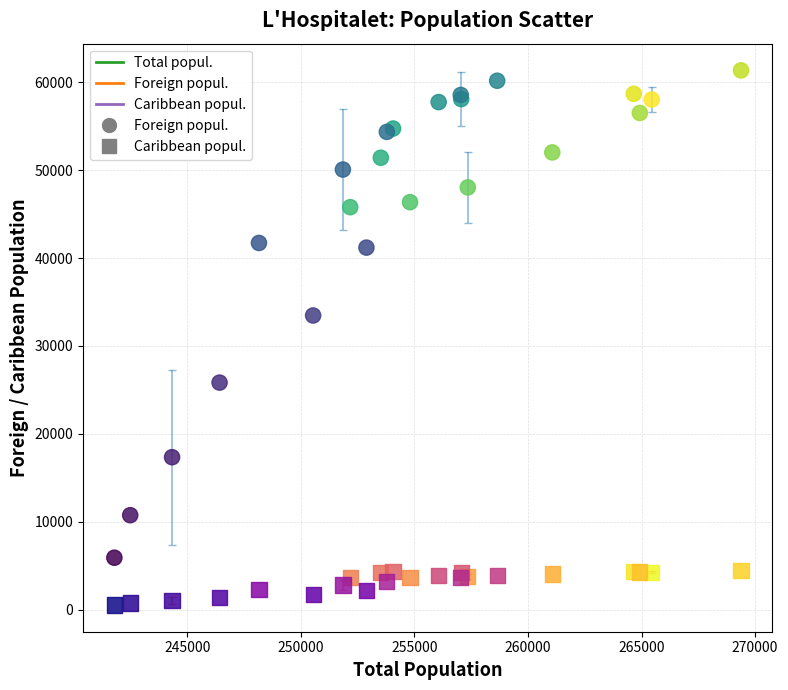

Which series has the largest Y range (max minus min)?

Foreign popul.